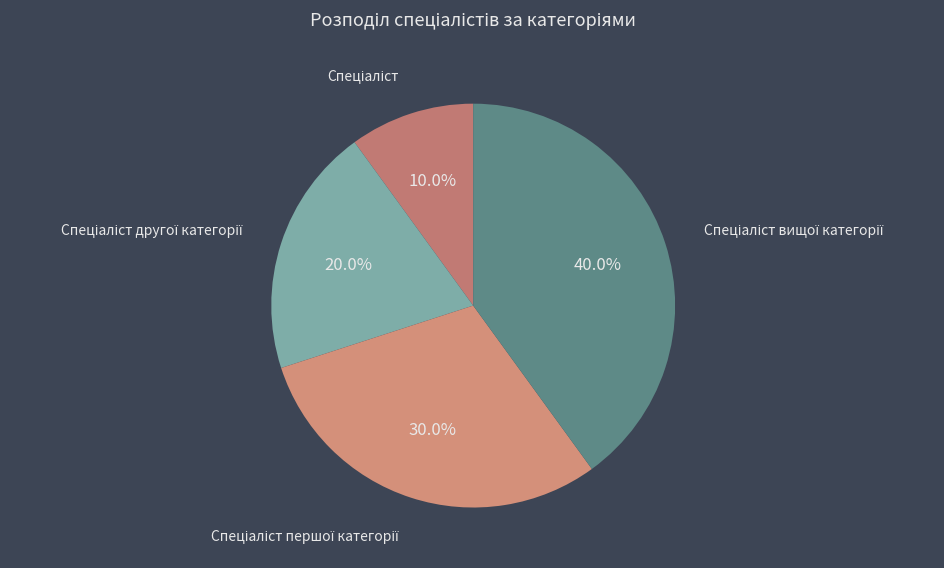

Is there any slice that represents more than half of the pie?

No